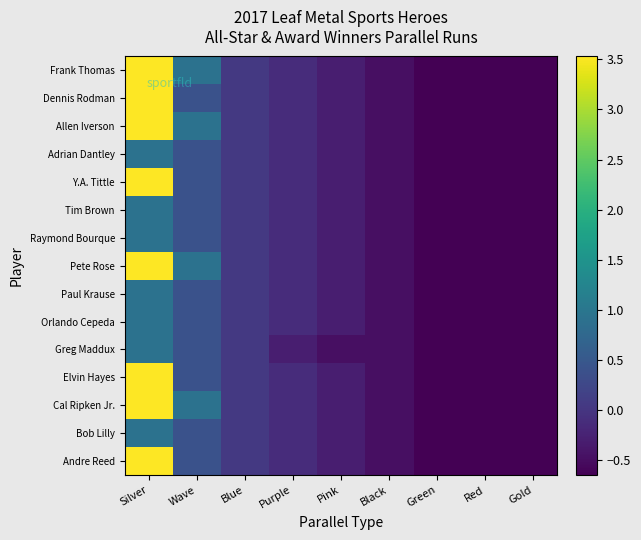

Reading left to right, extract all data points from this chart.

Andre Reed: Silver=3.5	Wave=0.4	Blue=0.0	Purple=-0.1	Pink=-0.3	Black=-0.5	Green=-0.7	Red=-0.7	Gold=-0.7
Bob Lilly: Silver=0.9	Wave=0.4	Blue=0.0	Purple=-0.1	Pink=-0.3	Black=-0.5	Green=-0.7	Red=-0.7	Gold=-0.7
Cal Ripken Jr.: Silver=3.5	Wave=0.9	Blue=0.0	Purple=-0.1	Pink=-0.3	Black=-0.5	Green=-0.7	Red=-0.7	Gold=-0.7
Elvin Hayes: Silver=3.5	Wave=0.4	Blue=0.0	Purple=-0.1	Pink=-0.3	Black=-0.5	Green=-0.7	Red=-0.7	Gold=-0.7
Greg Maddux: Silver=0.9	Wave=0.4	Blue=0.0	Purple=-0.3	Pink=-0.5	Black=-0.5	Green=-0.7	Red=-0.7	Gold=-0.7
Orlando Cepeda: Silver=0.9	Wave=0.4	Blue=0.0	Purple=-0.1	Pink=-0.3	Black=-0.5	Green=-0.7	Red=-0.7	Gold=-0.7
Paul Krause: Silver=0.9	Wave=0.4	Blue=0.0	Purple=-0.1	Pink=-0.3	Black=-0.5	Green=-0.7	Red=-0.7	Gold=-0.7
Pete Rose: Silver=3.5	Wave=0.9	Blue=0.0	Purple=-0.1	Pink=-0.3	Black=-0.5	Green=-0.7	Red=-0.7	Gold=-0.7
Raymond Bourque: Silver=0.9	Wave=0.4	Blue=0.0	Purple=-0.1	Pink=-0.3	Black=-0.5	Green=-0.7	Red=-0.7	Gold=-0.7
Tim Brown: Silver=0.9	Wave=0.4	Blue=0.0	Purple=-0.1	Pink=-0.3	Black=-0.5	Green=-0.7	Red=-0.7	Gold=-0.7
Y.A. Tittle: Silver=3.5	Wave=0.4	Blue=0.0	Purple=-0.1	Pink=-0.3	Black=-0.5	Green=-0.7	Red=-0.7	Gold=-0.7
Adrian Dantley: Silver=0.9	Wave=0.4	Blue=0.0	Purple=-0.1	Pink=-0.3	Black=-0.5	Green=-0.7	Red=-0.7	Gold=-0.7
Allen Iverson: Silver=3.5	Wave=0.9	Blue=0.0	Purple=-0.1	Pink=-0.3	Black=-0.5	Green=-0.7	Red=-0.7	Gold=-0.7
Dennis Rodman: Silver=3.5	Wave=0.4	Blue=0.0	Purple=-0.1	Pink=-0.3	Black=-0.5	Green=-0.7	Red=-0.7	Gold=-0.7
Frank Thomas: Silver=3.5	Wave=0.9	Blue=0.0	Purple=-0.1	Pink=-0.3	Black=-0.5	Green=-0.7	Red=-0.7	Gold=-0.7